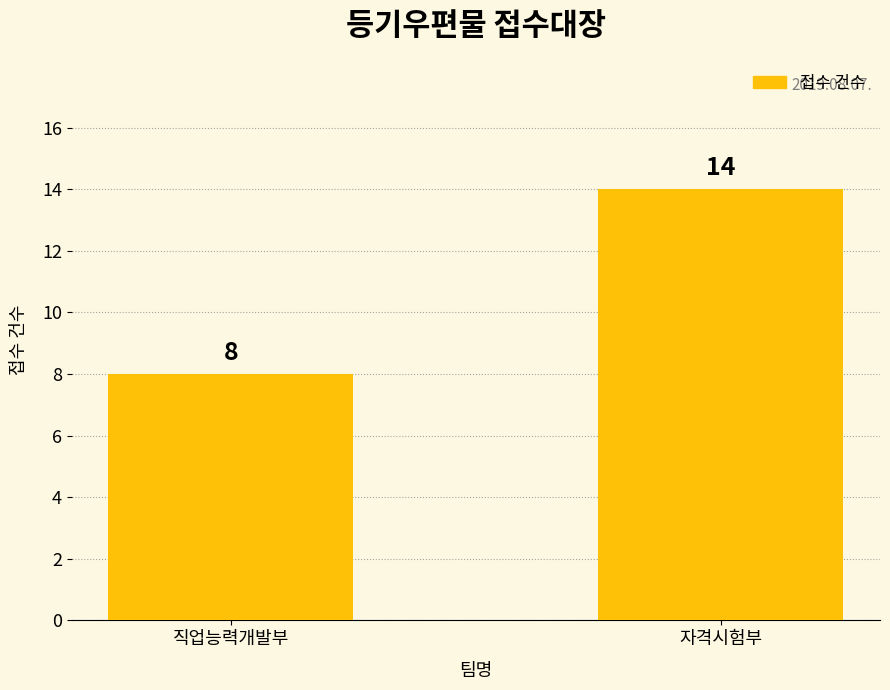

Is it true that the value at 자격시험부 is 3?

False